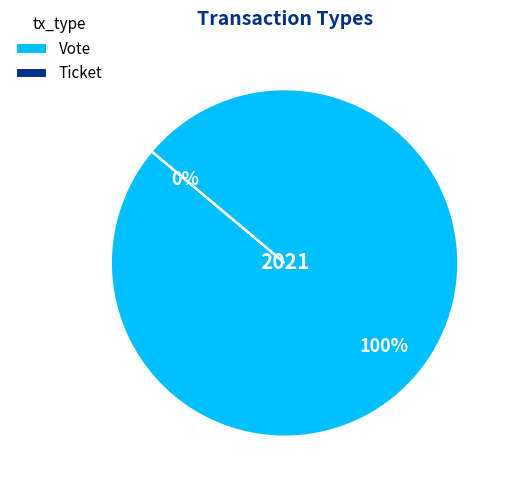

What percentage do Vote and Ticket together represent?

100.0%